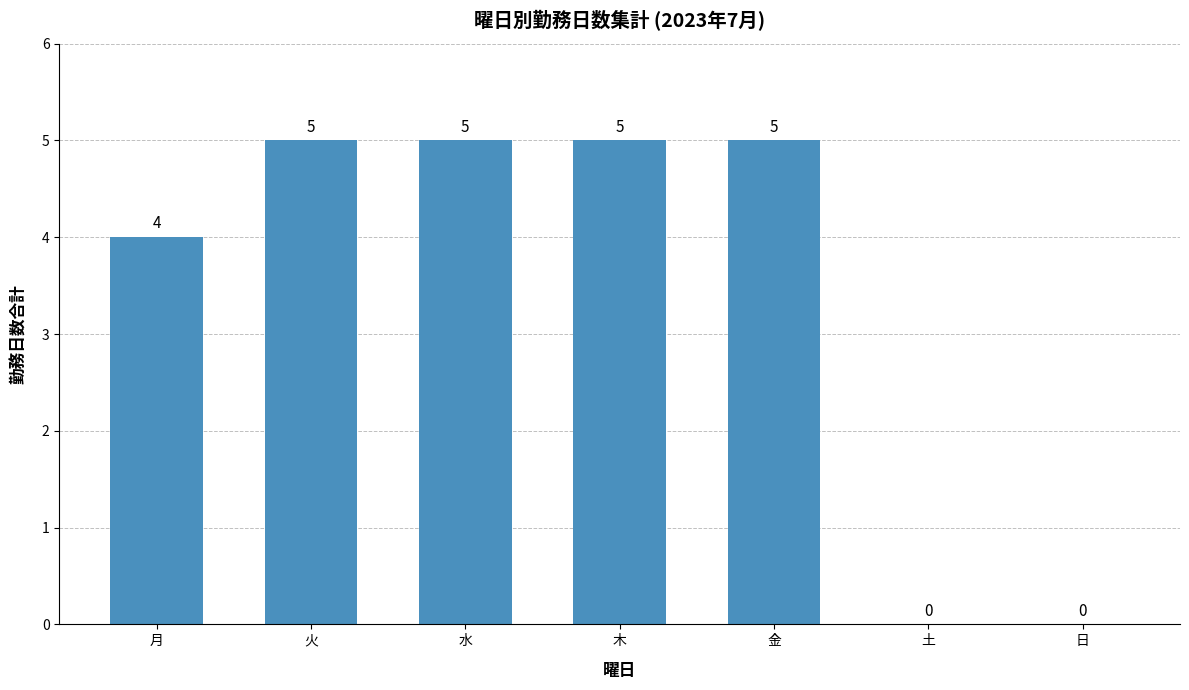

Is it true that the value at 水 is 5?

True